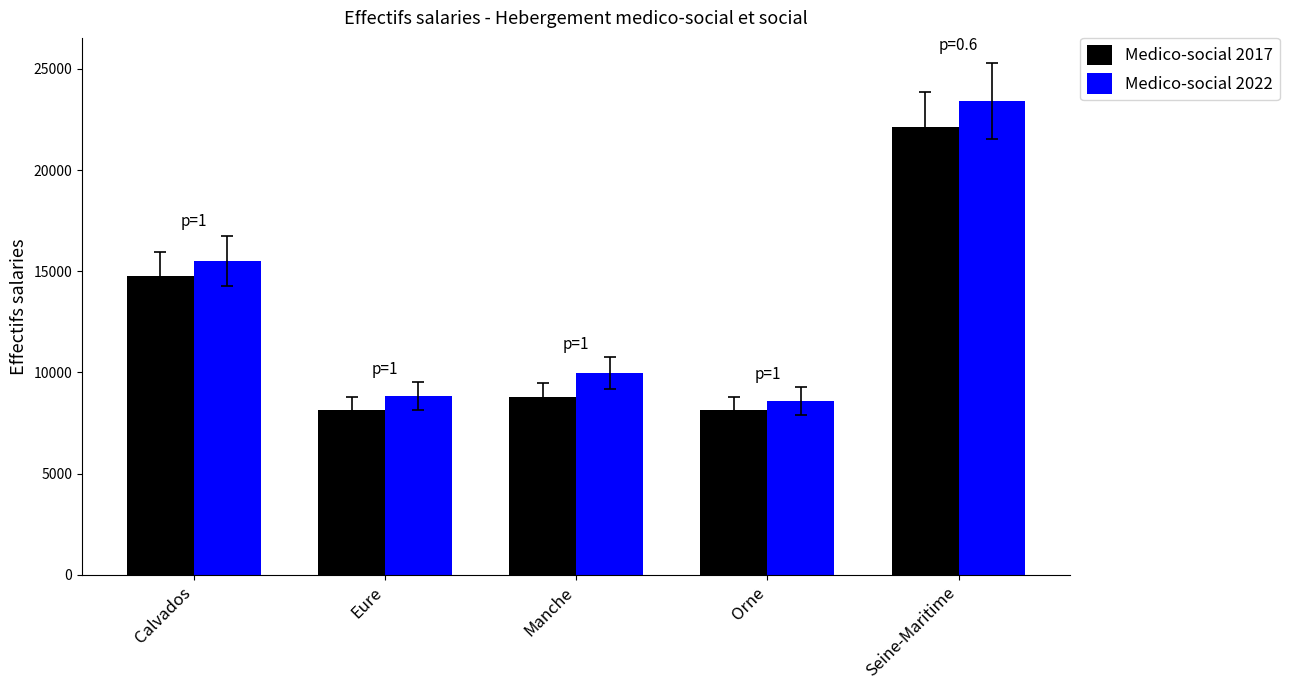

Is the value of Medico-social 2017 at Eure greater than the value of Medico-social 2022 at Orne?

No